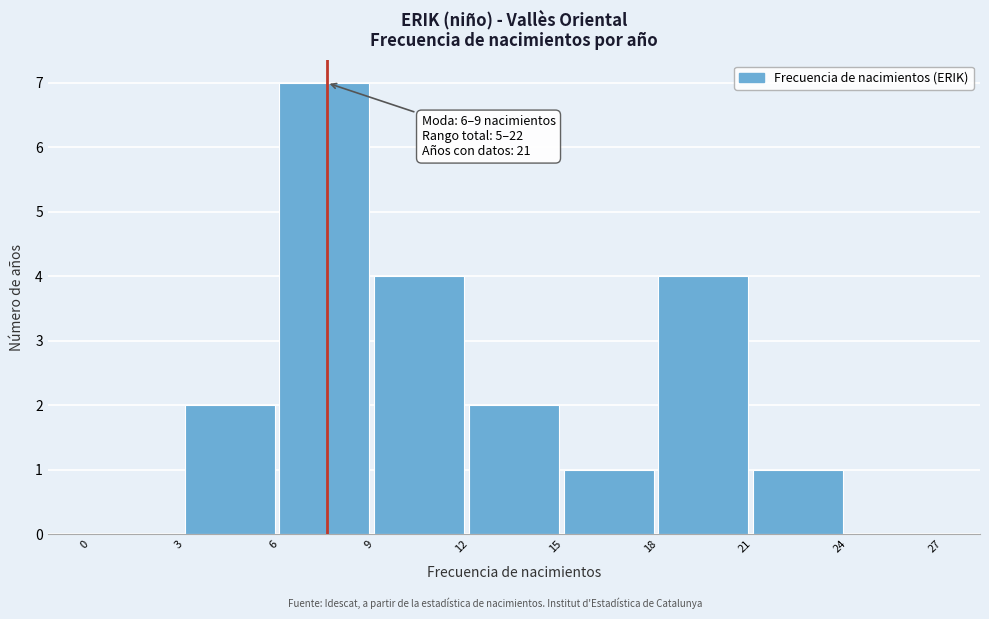

Over which range of the x-axis is the bar tallest?

6 to 9